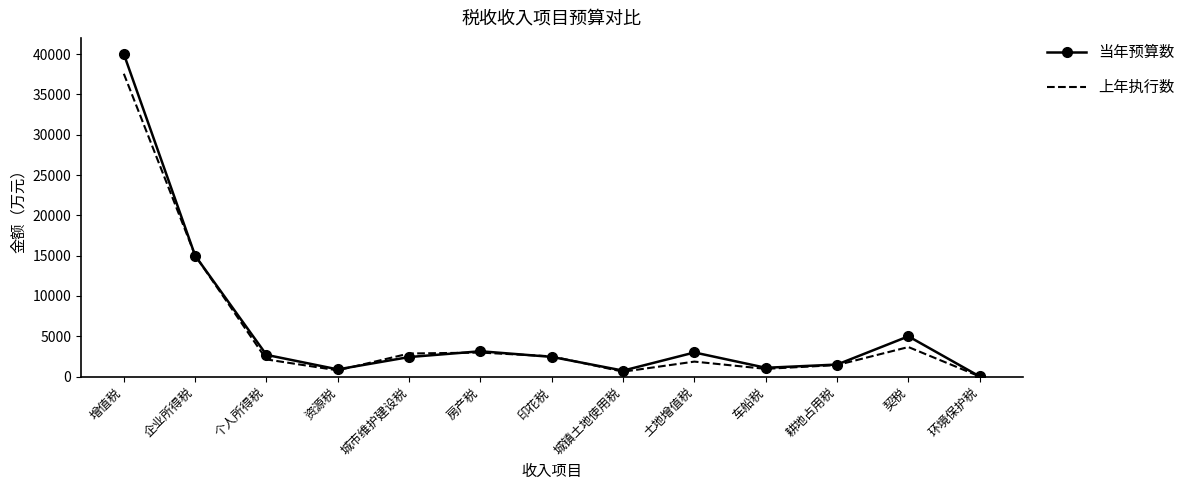

How many categories are shown in the chart?

13